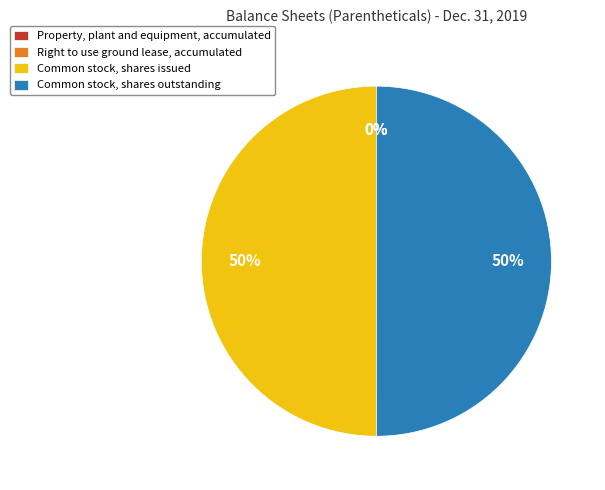

To the nearest percent, what percentage of the pie is Common stock, shares issued?

50%